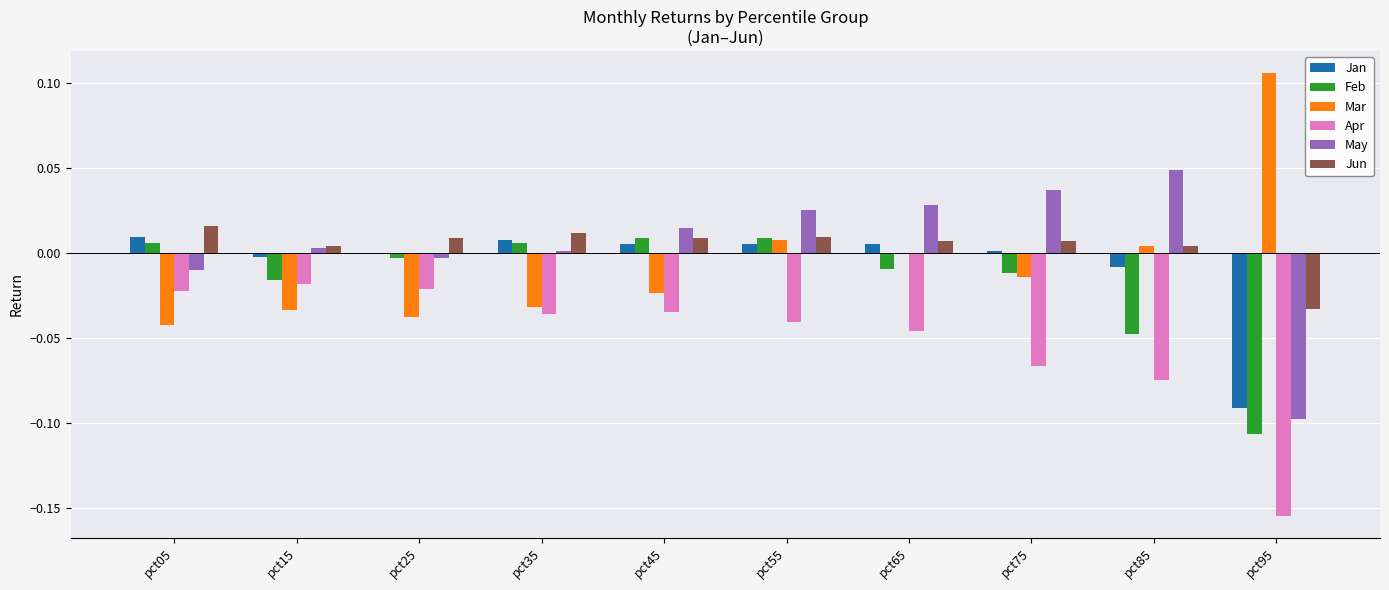

The Feb series shows 0.0 at pct45. True or false?

True